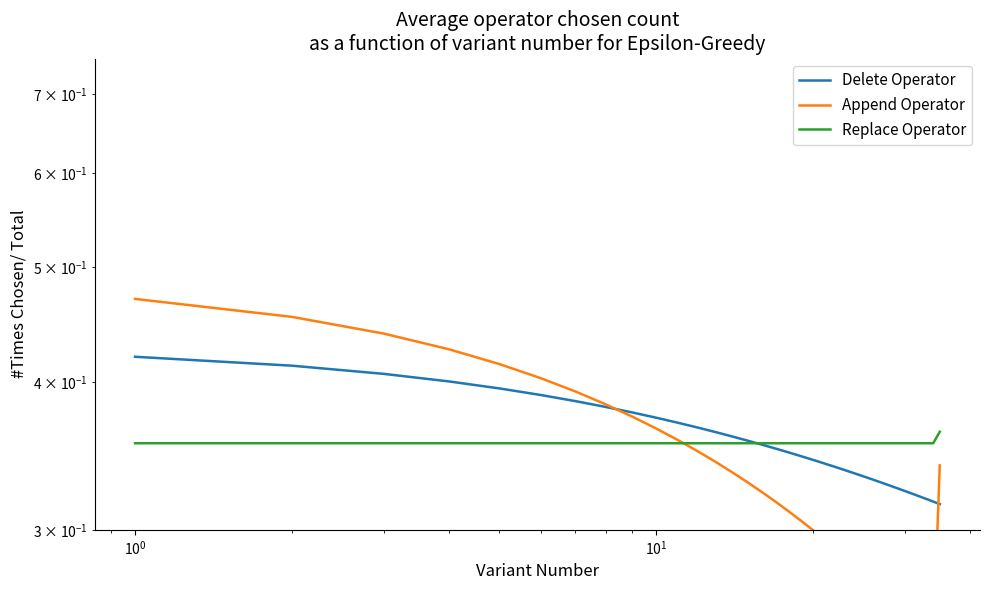

What is the minimum value shown in the chart?

0.2